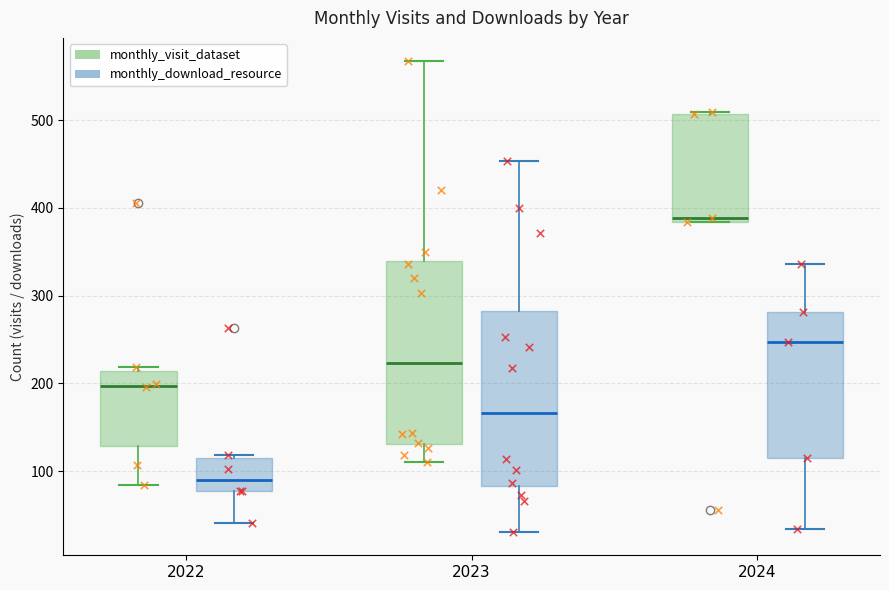

Reading left to right, read every box against the y-axis: the position of its median line, the range the box covers, and the ends of its whiskers. The values are not printed on the chart, so give them approximately, as read against the axis.

2022 (monthly_visit_dataset): median 200, box 130 to 210, whiskers 80 to 220
2022 (monthly_download_resource): median 90, box 80 to 120, whiskers 40 to 120 (just above the box's upper edge)
2023 (monthly_visit_dataset): median 220, box 130 to 340, whiskers 110 to 570
2023 (monthly_download_resource): median 170, box 80 to 280, whiskers 30 to 450
2024 (monthly_visit_dataset): median 390, box 380 to 510, whiskers 380 to 510
2024 (monthly_download_resource): median 250, box 120 to 280, whiskers 30 to 340